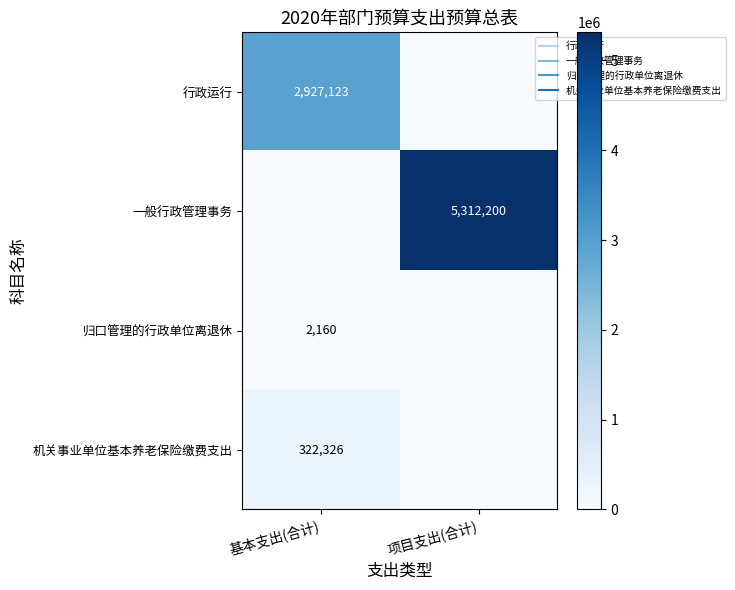

What is the difference between the maximum and minimum values in the 行政运行 series?

2927123.0